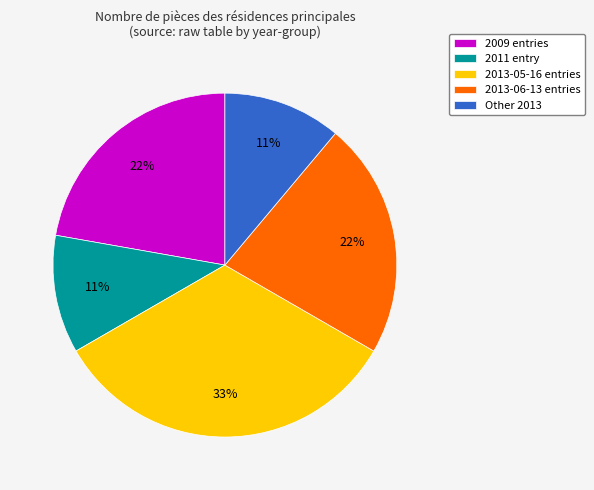

Is it true that 2013-05-16 entries is 21% of the pie?

False